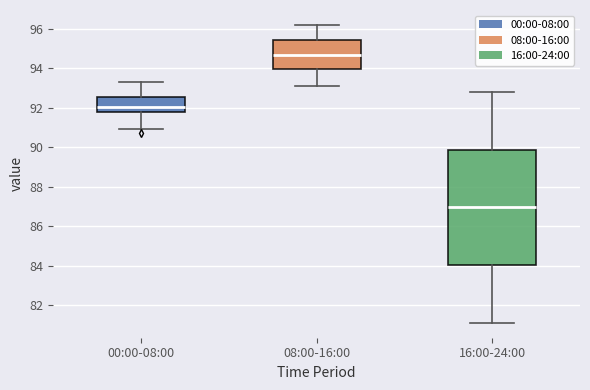

Reading left to right, read every box against the y-axis: the position of its median line, the range the box covers, and the ends of its whiskers. The values are not printed on the chart, so give them approximately, as read against the axis.

00:00-08:00: median 92.0, box 91.8 to 92.6, whiskers 91.0 to 93.4
08:00-16:00: median 94.6, box 94.0 to 95.4, whiskers 93.2 to 96.2
16:00-24:00: median 87.0, box 84.0 to 89.8, whiskers 81.2 to 92.8